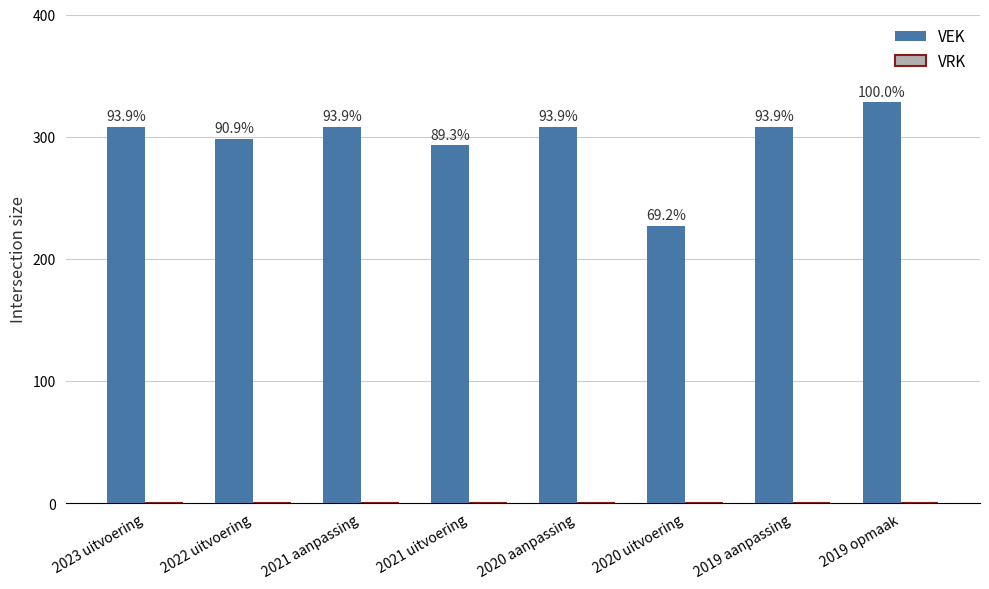

Are the bars horizontal?

No